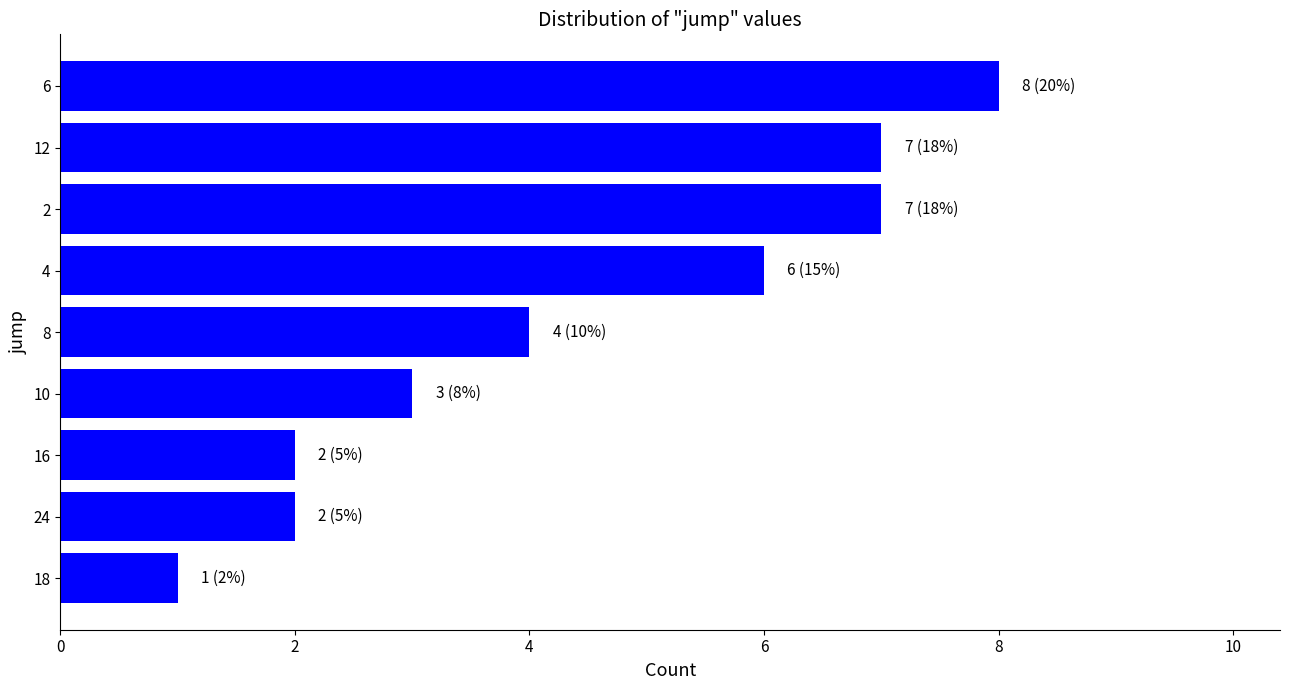

How many distinct data groups are displayed?

1